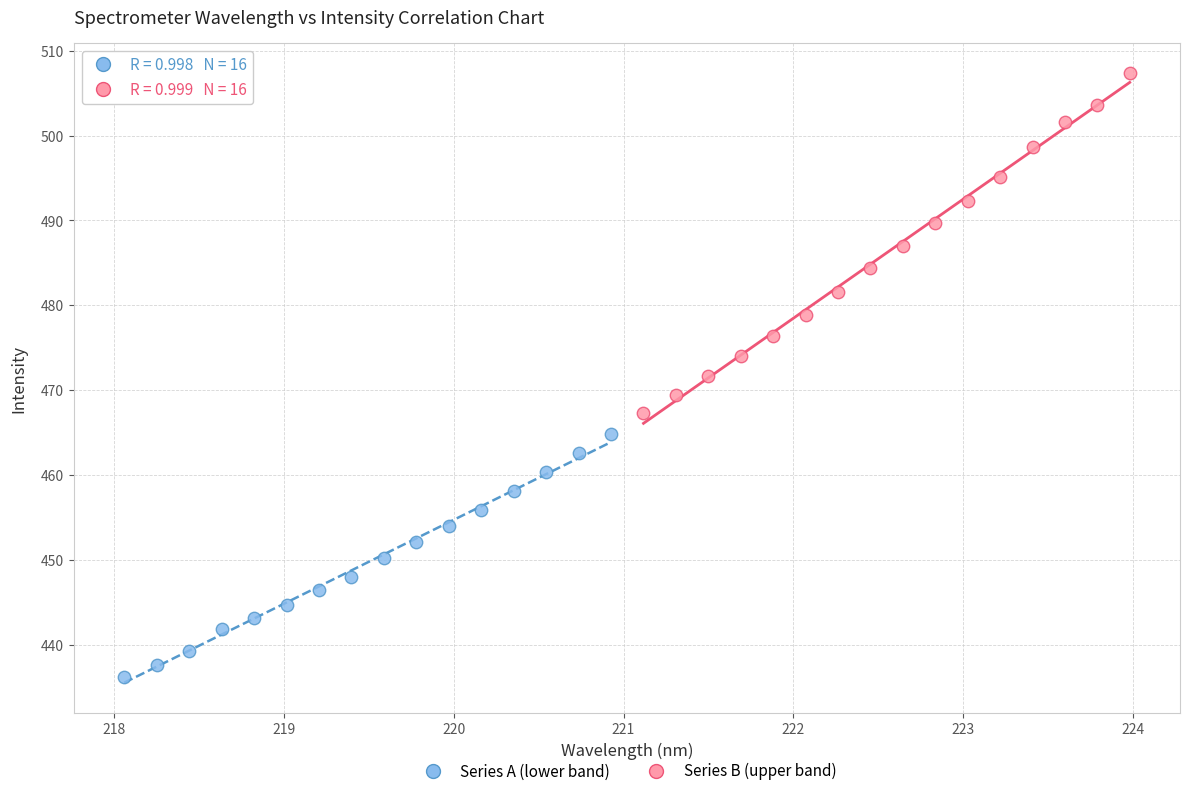

What are all the series names shown in the legend?

Series A (lower band), Series B (upper band)